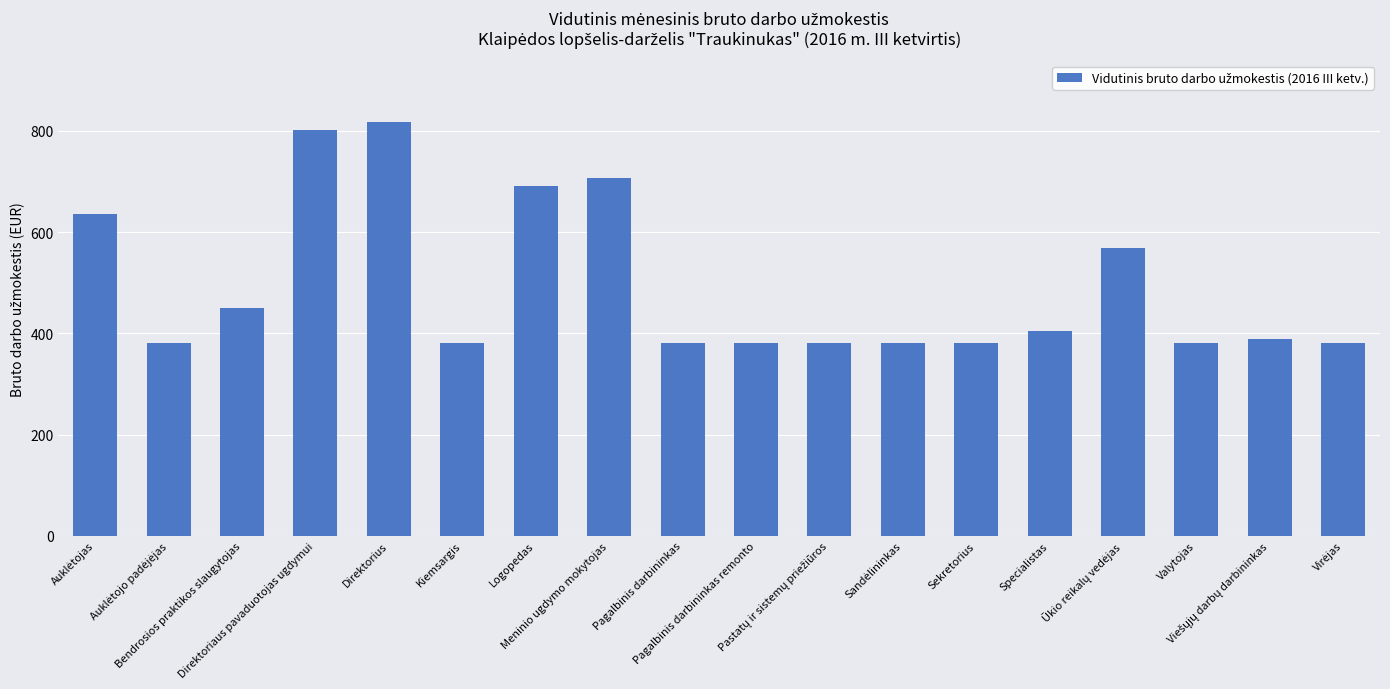

What is the difference between the maximum and minimum values?

436.5